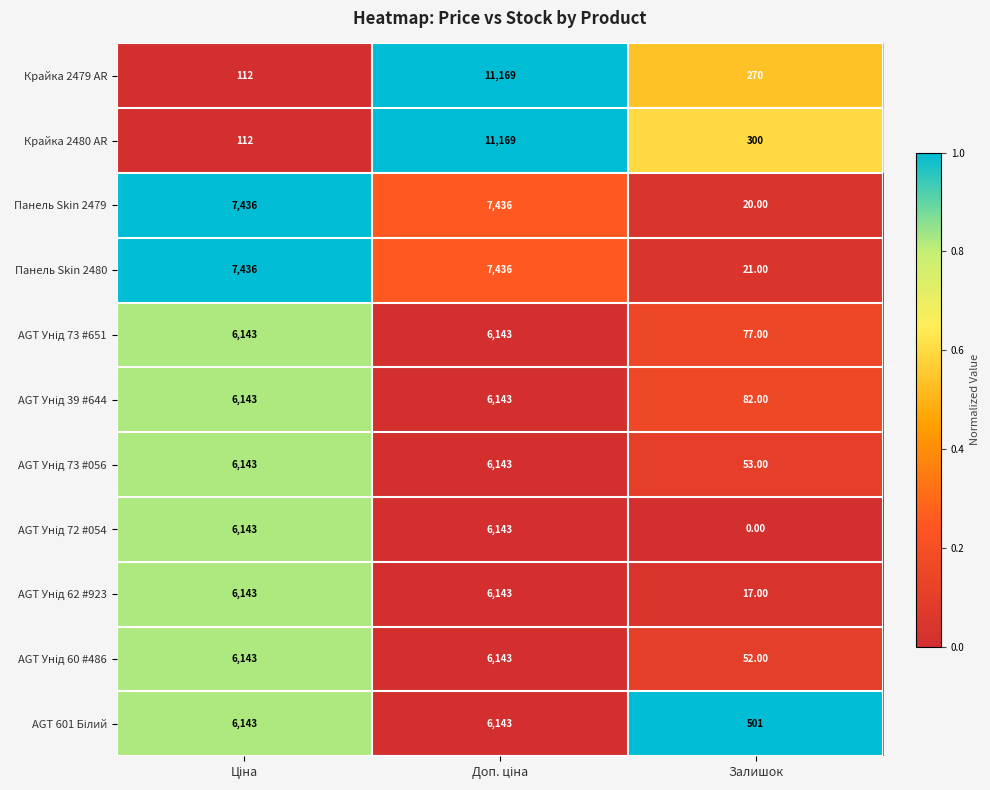

Where is Панель Skin 2480 nearest to the value 3728?

Залишок